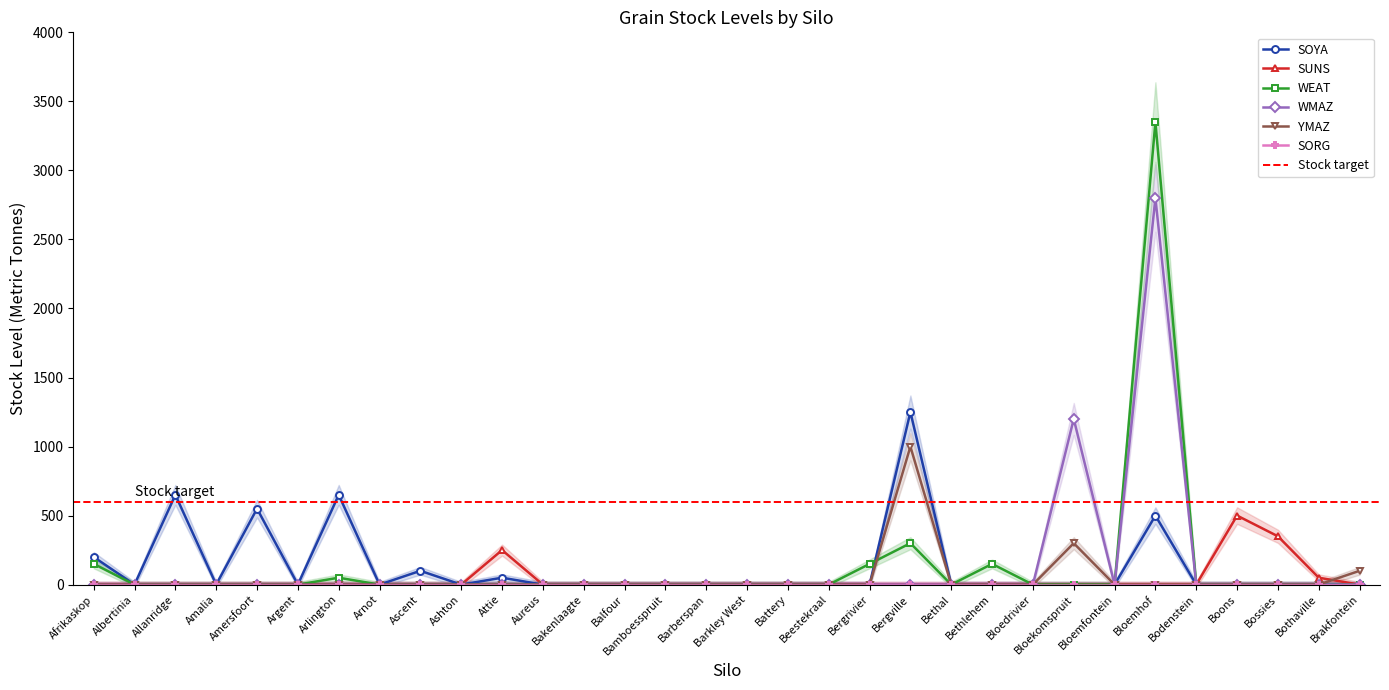

Is this an area chart (filled region under the line)?

No